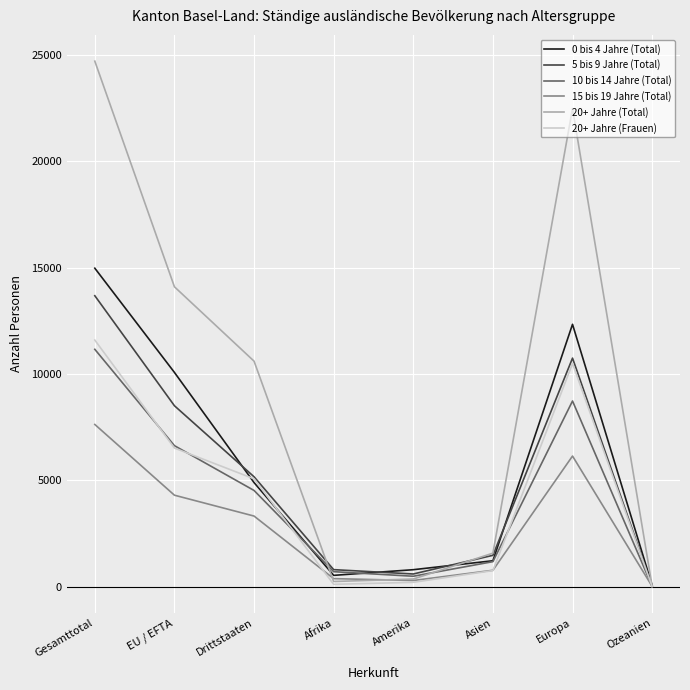

Is this an area chart (filled region under the line)?

No